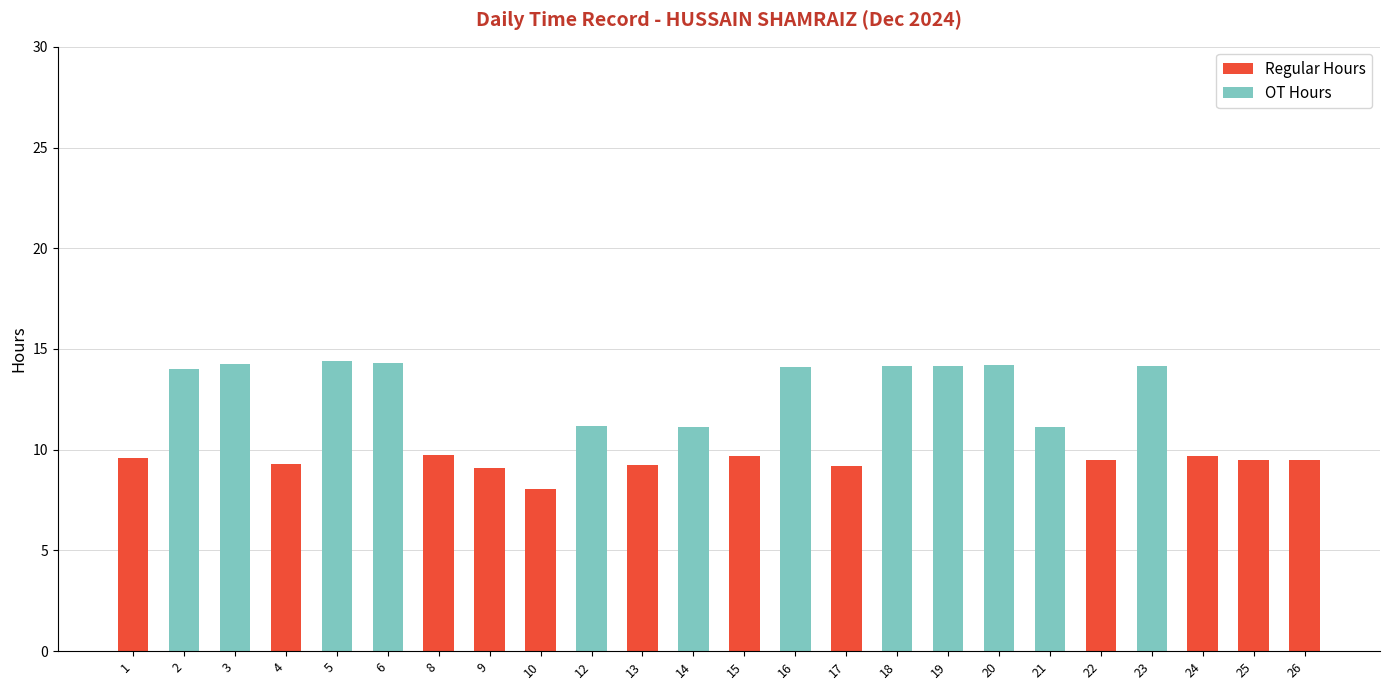

What are all the series names shown in the legend?

Regular Hours, OT Hours